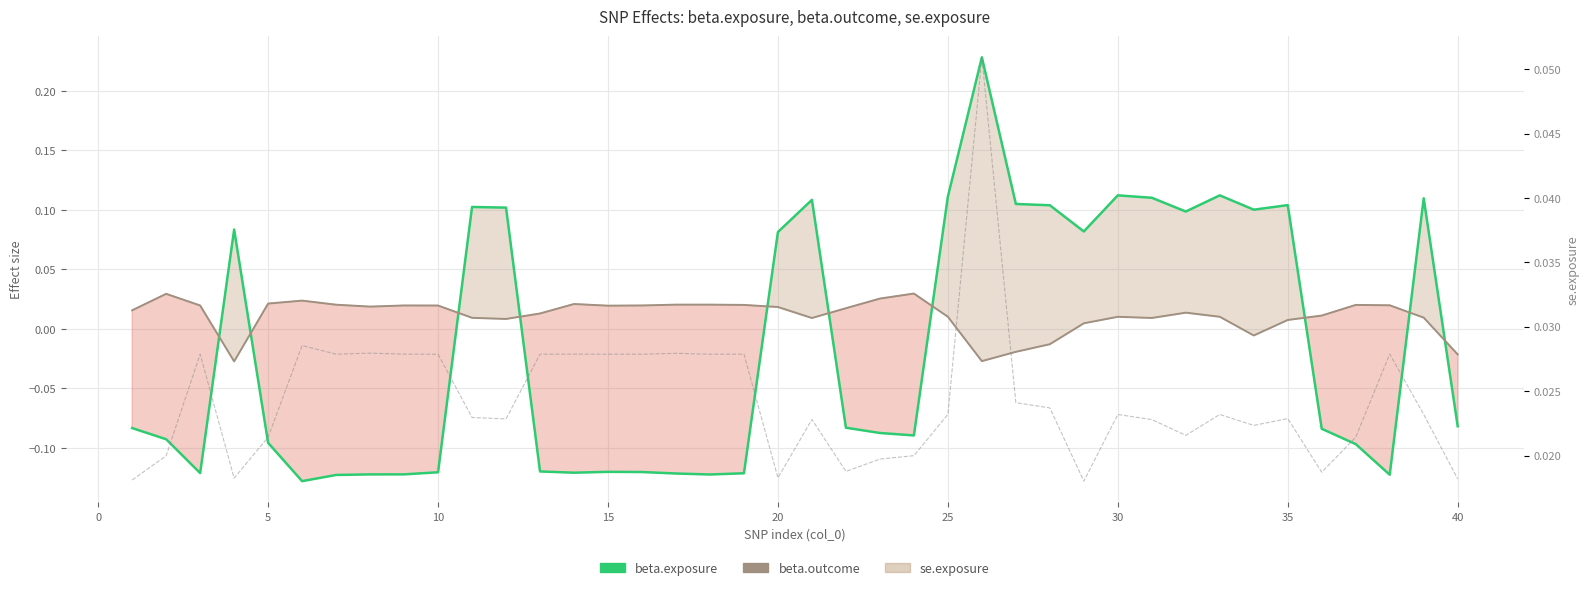

What is the difference between the second highest and minimum values in the beta.outcome series?

0.1